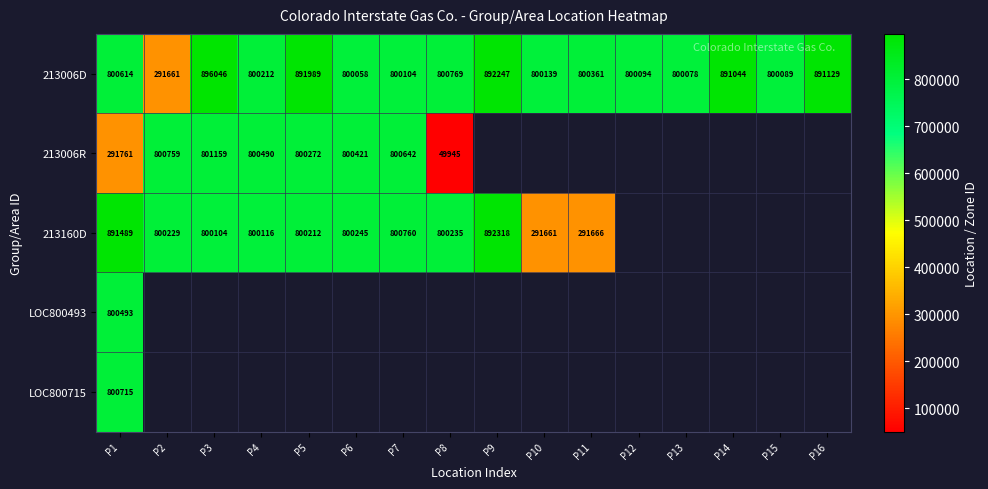

Count the number of categories in the chart.

16